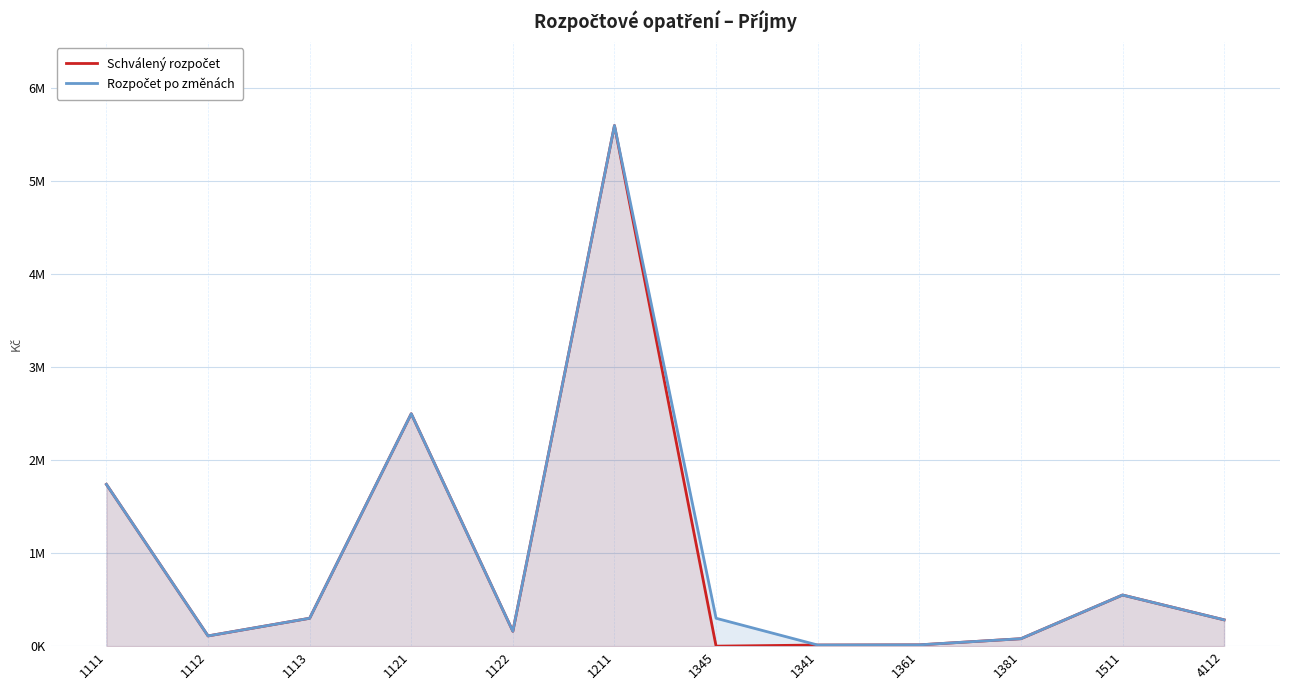

True or false: Schválený rozpočet and Rozpočet po změnách intersect in this chart.

False